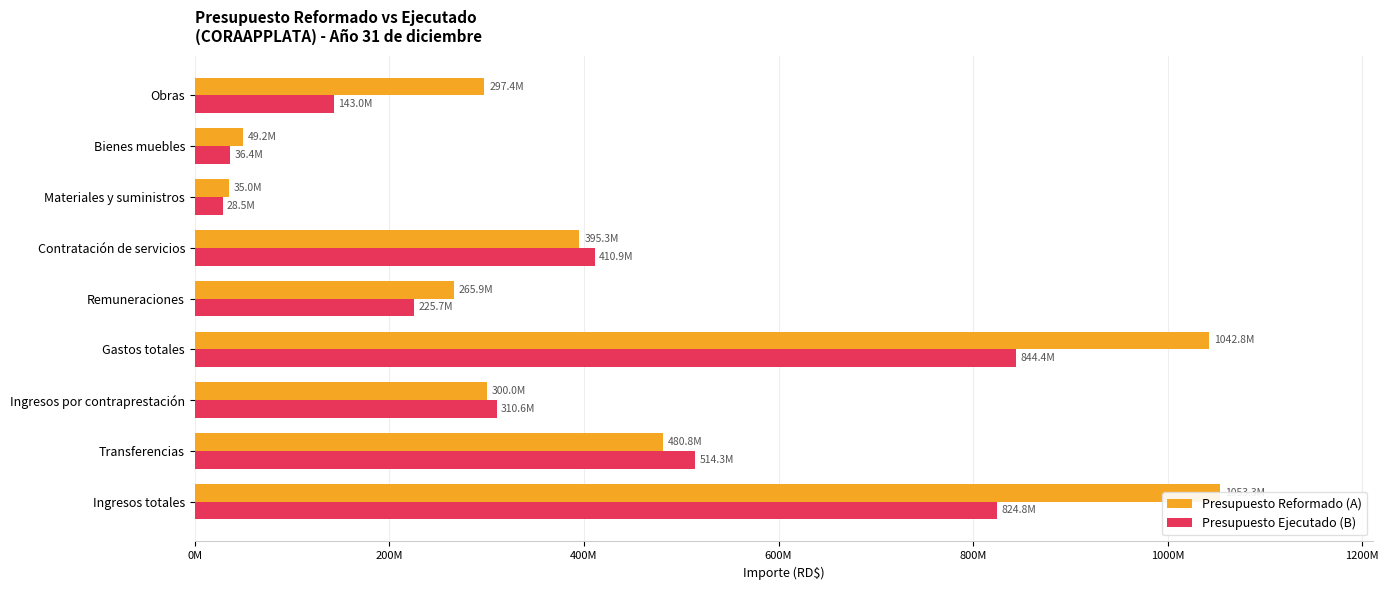

Between Obras and Gastos totales, which is larger?

Gastos totales